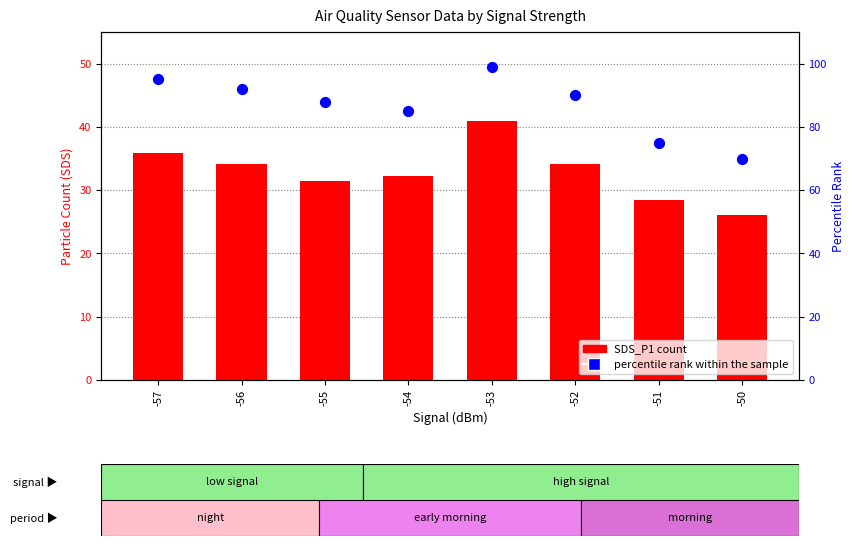

At which category is the sum across all series the highest?

-53